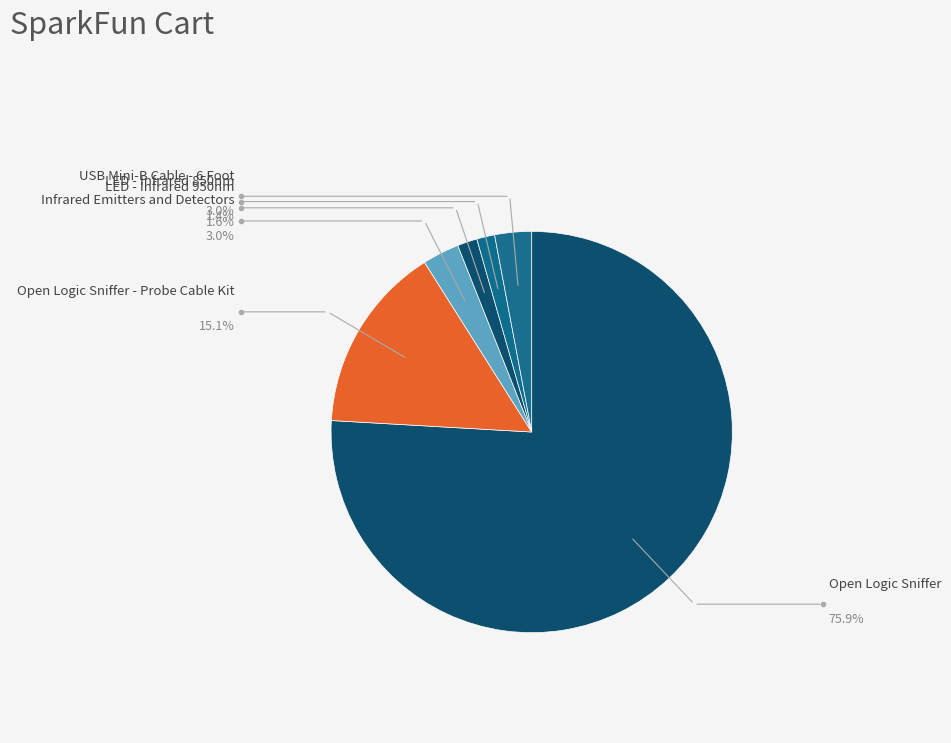

Count the number of slices in the pie.

6